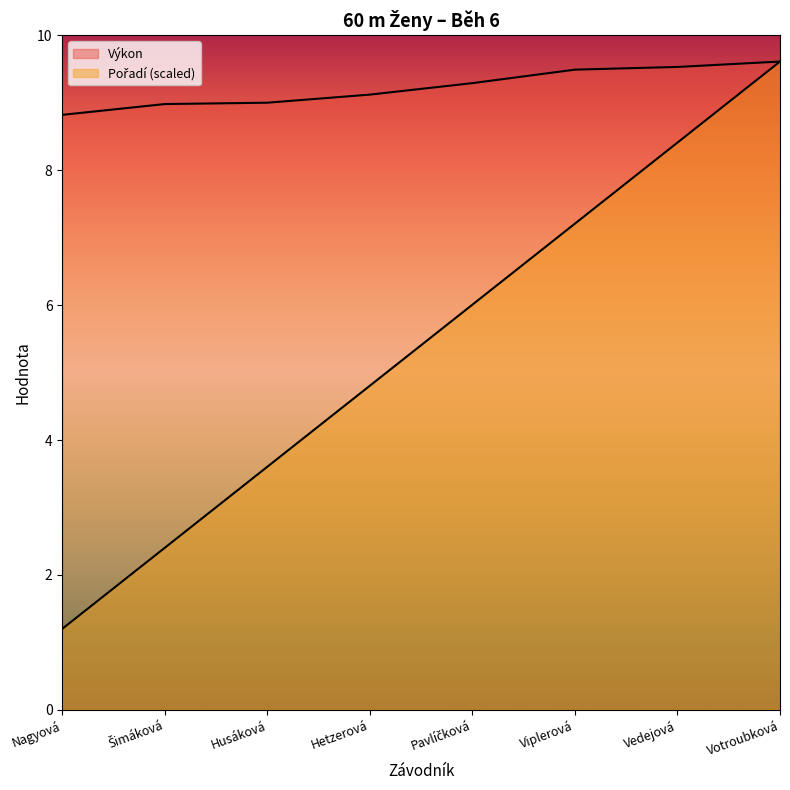

True or false: Výkon has a value of 9.0 at Šimáková.

True